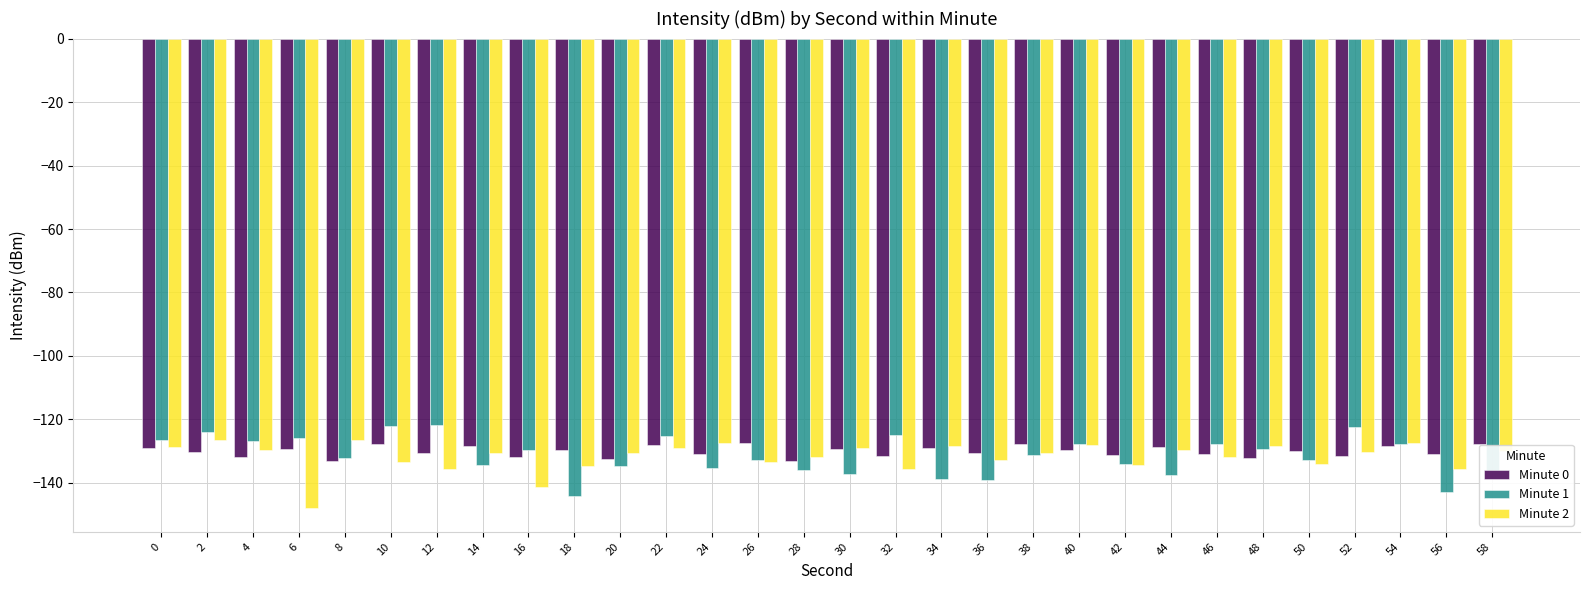

What is the minimum value for Minute 1?

-144.2